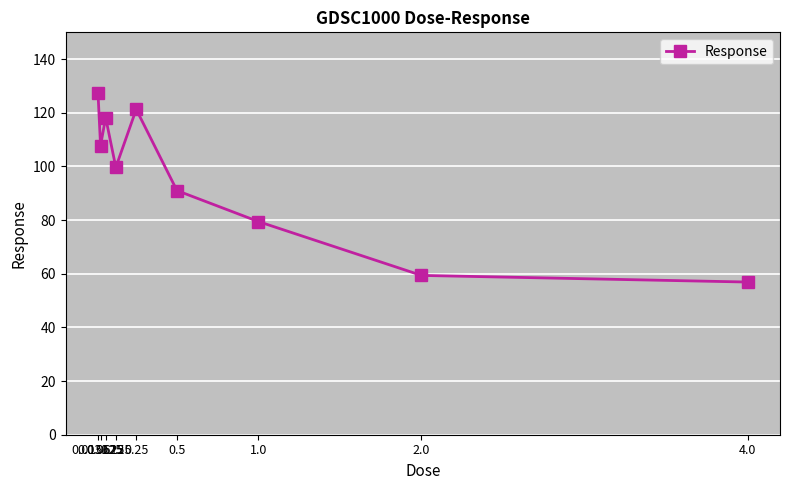

What is the average value?

95.7